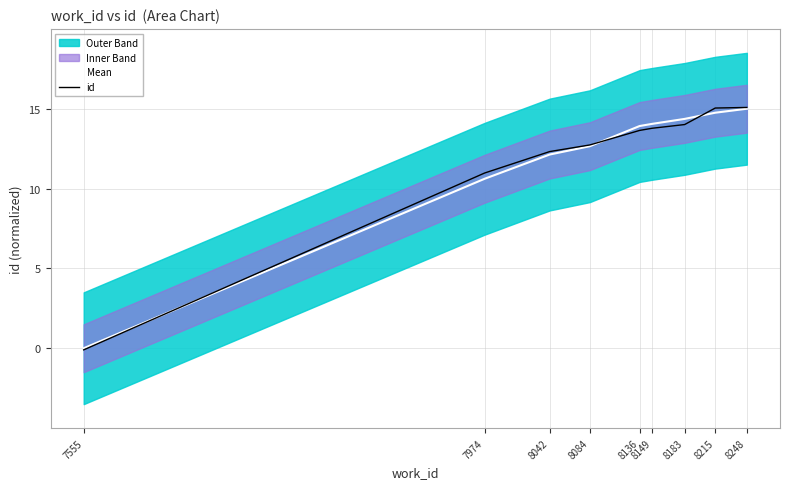

Where is id nearest to the value 7?

7974